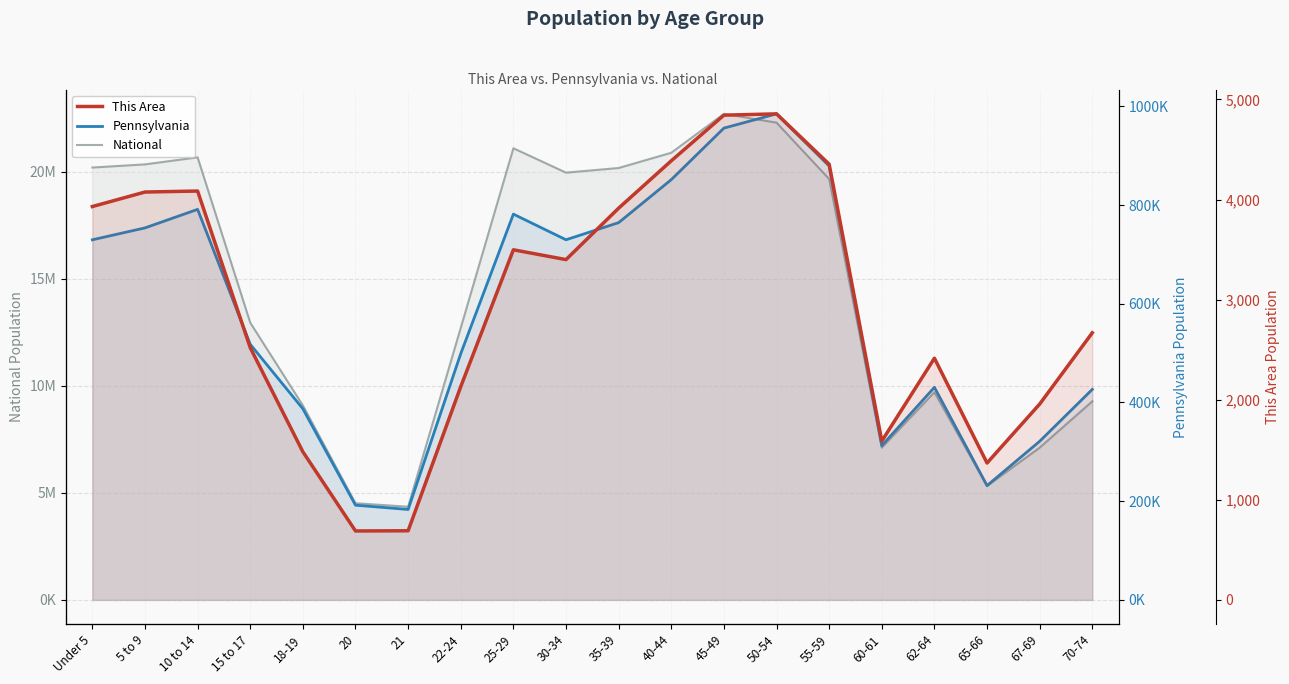

What is the difference between the This Area values at 5 to 9 and 15 to 17?

1555